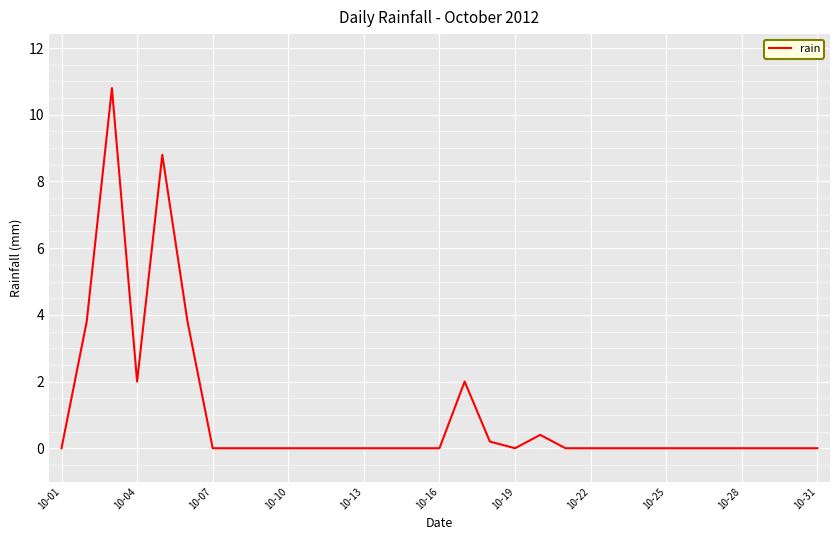

What is the difference between the maximum and minimum values?

10.8